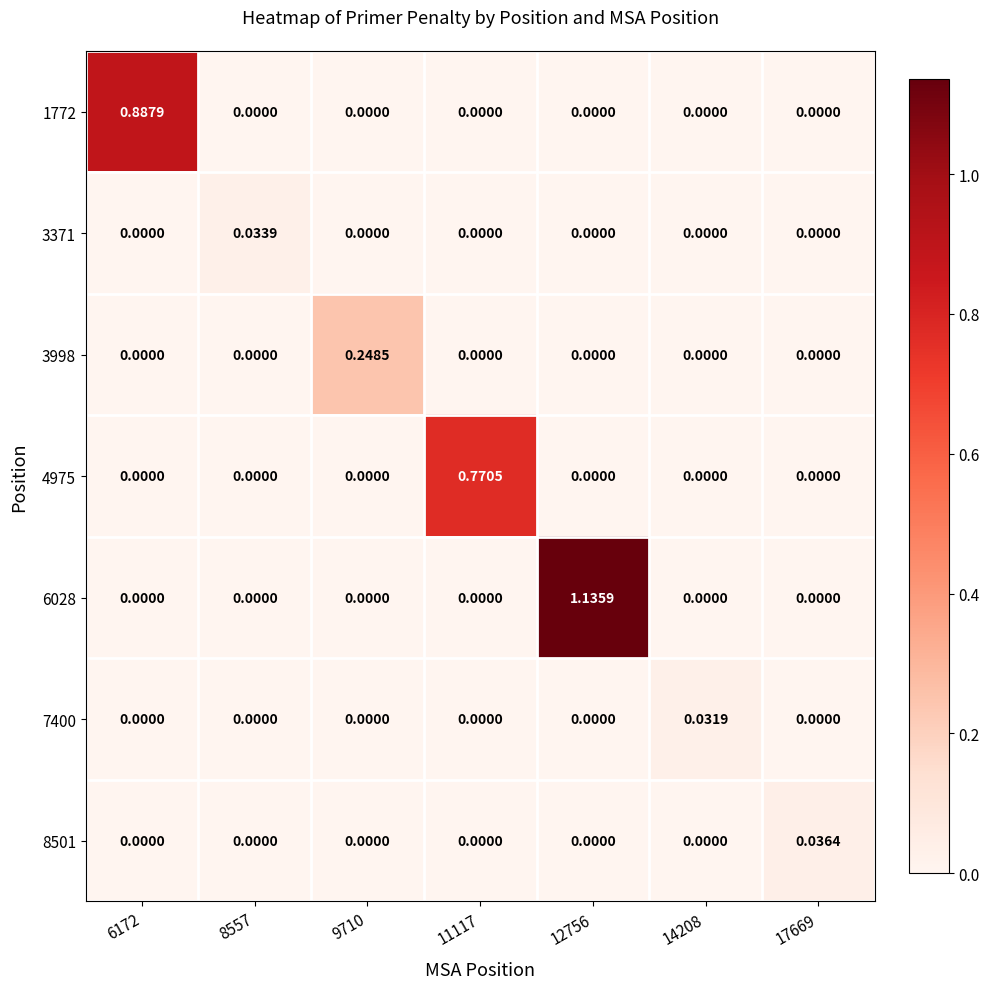

Which label corresponds to the largest value in the chart?

12756